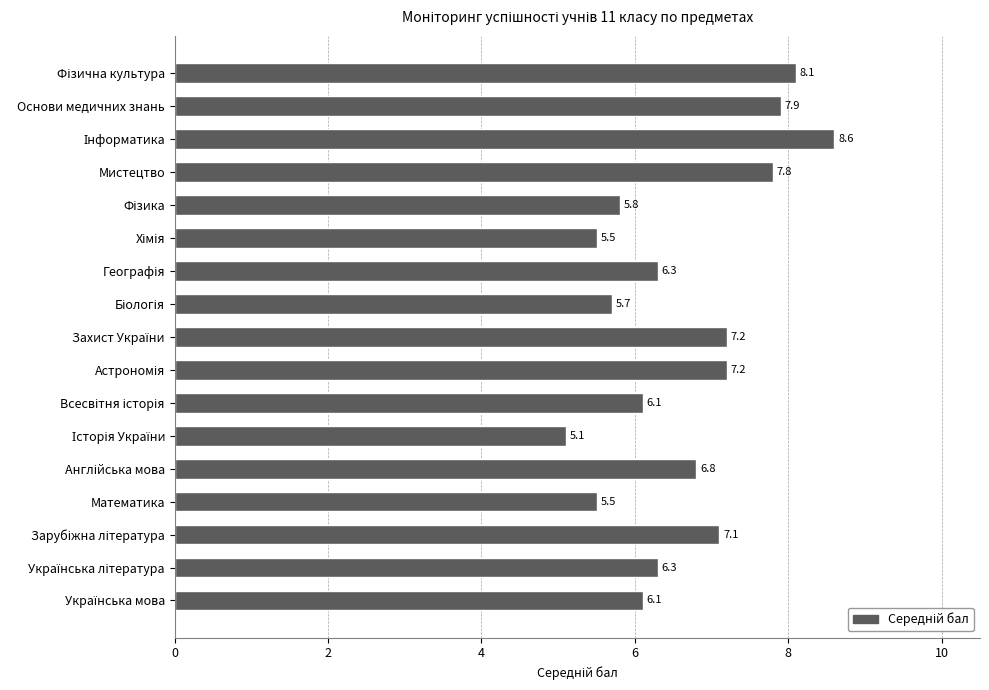

How many bars are there in total?

17